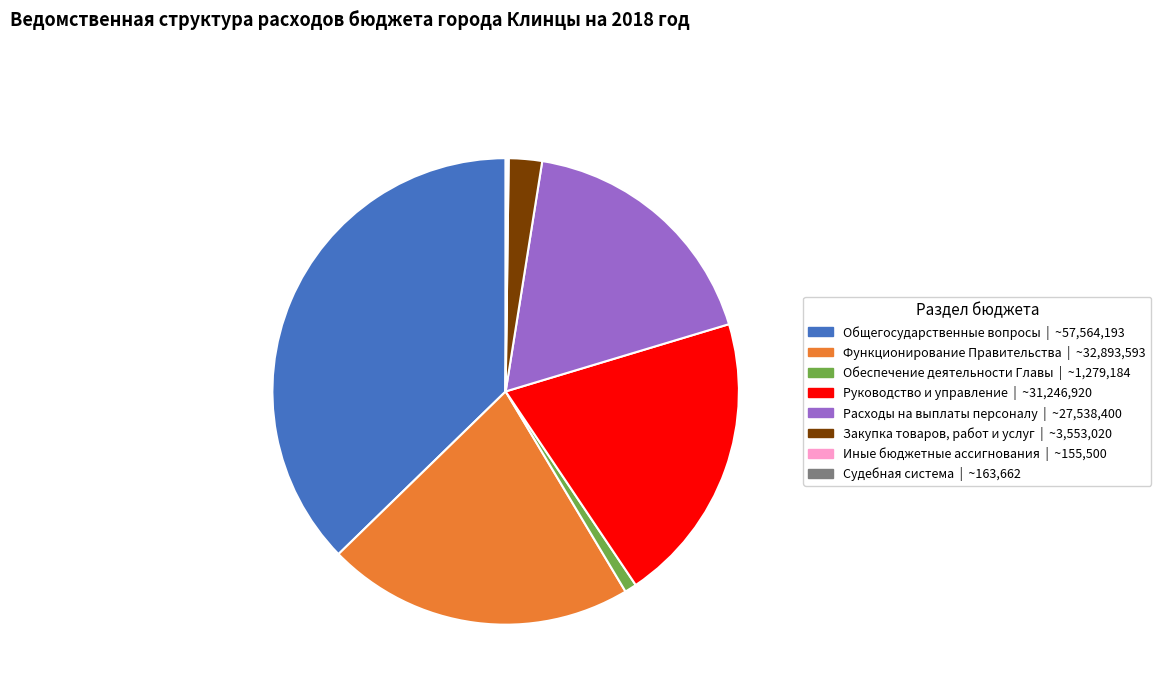

Does Обеспечение деятельности Главы account for over 50% of the chart?

No